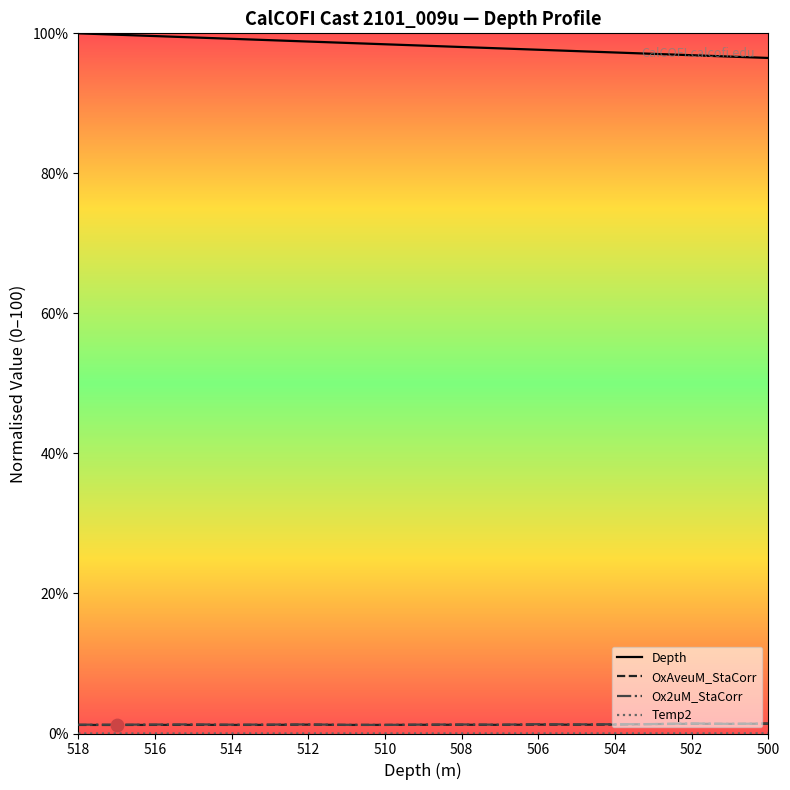

Is the value of OxAveuM_StaCorr at 518 greater than the value of Depth at 516?

No